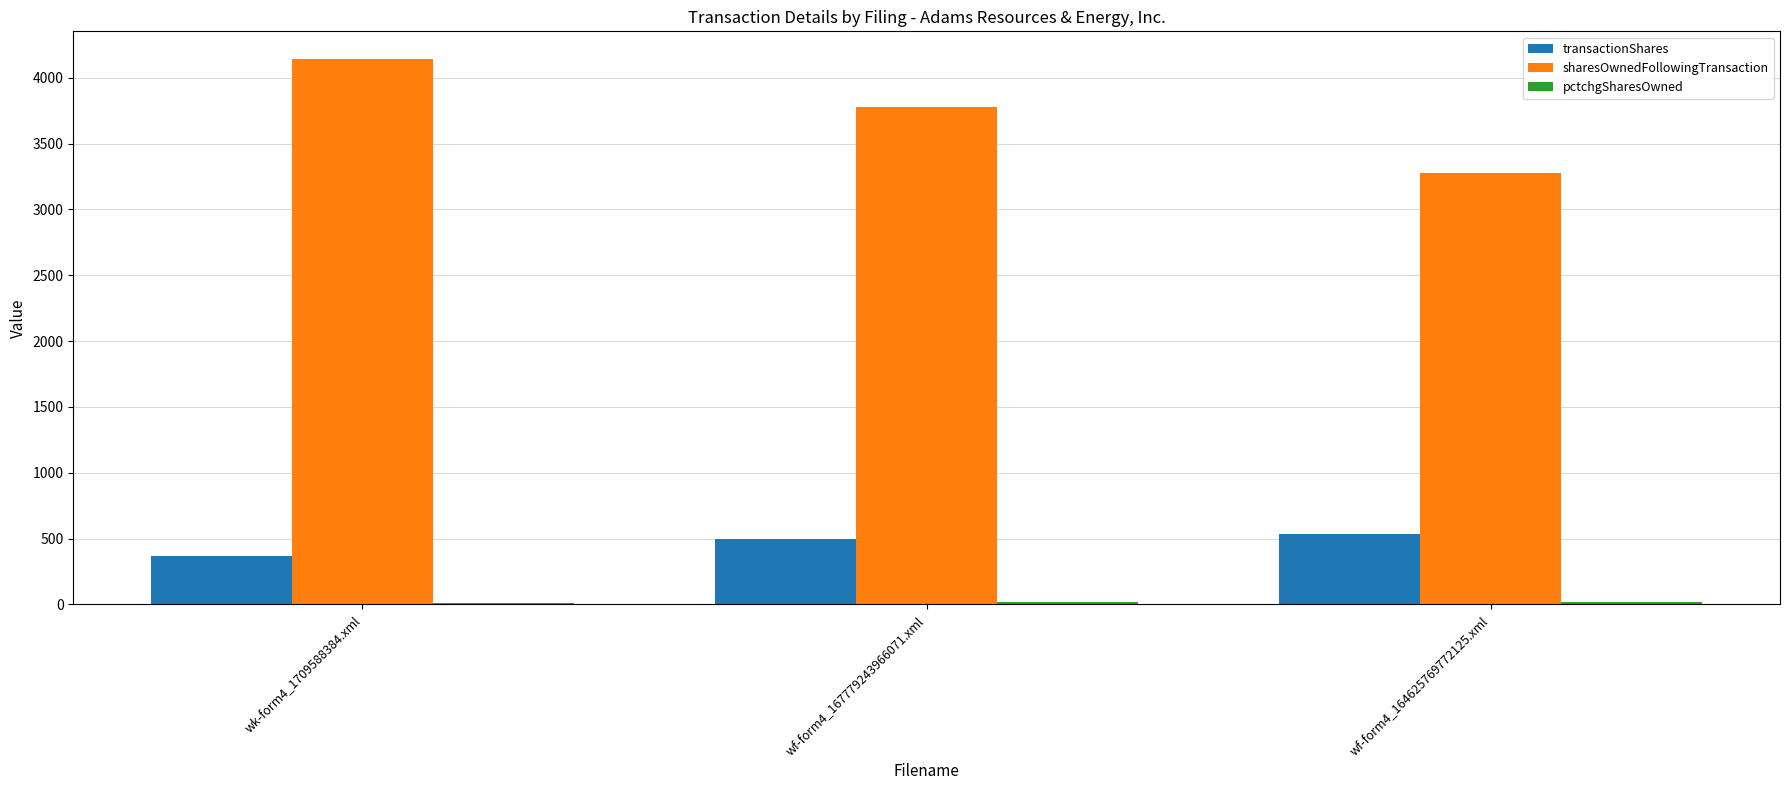

Where is transactionShares nearest to the value 451?

wf-form4_167779243966071.xml